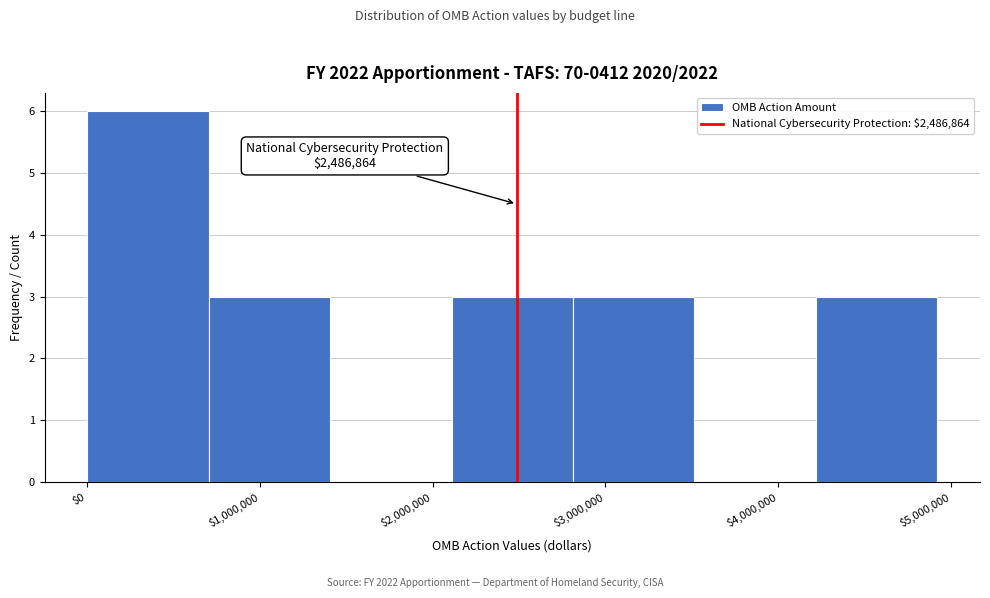

Which range on the x-axis has the tallest bar?

0 to 700000